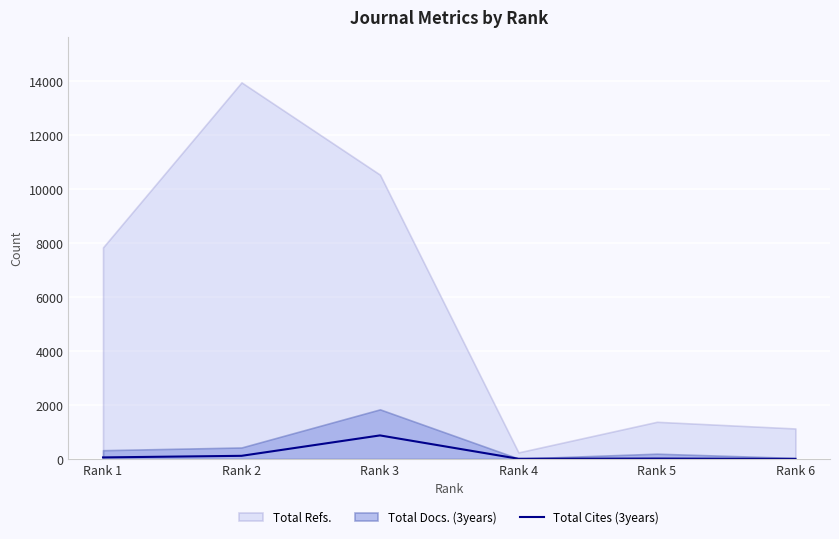

How many categories are shown in the chart?

6